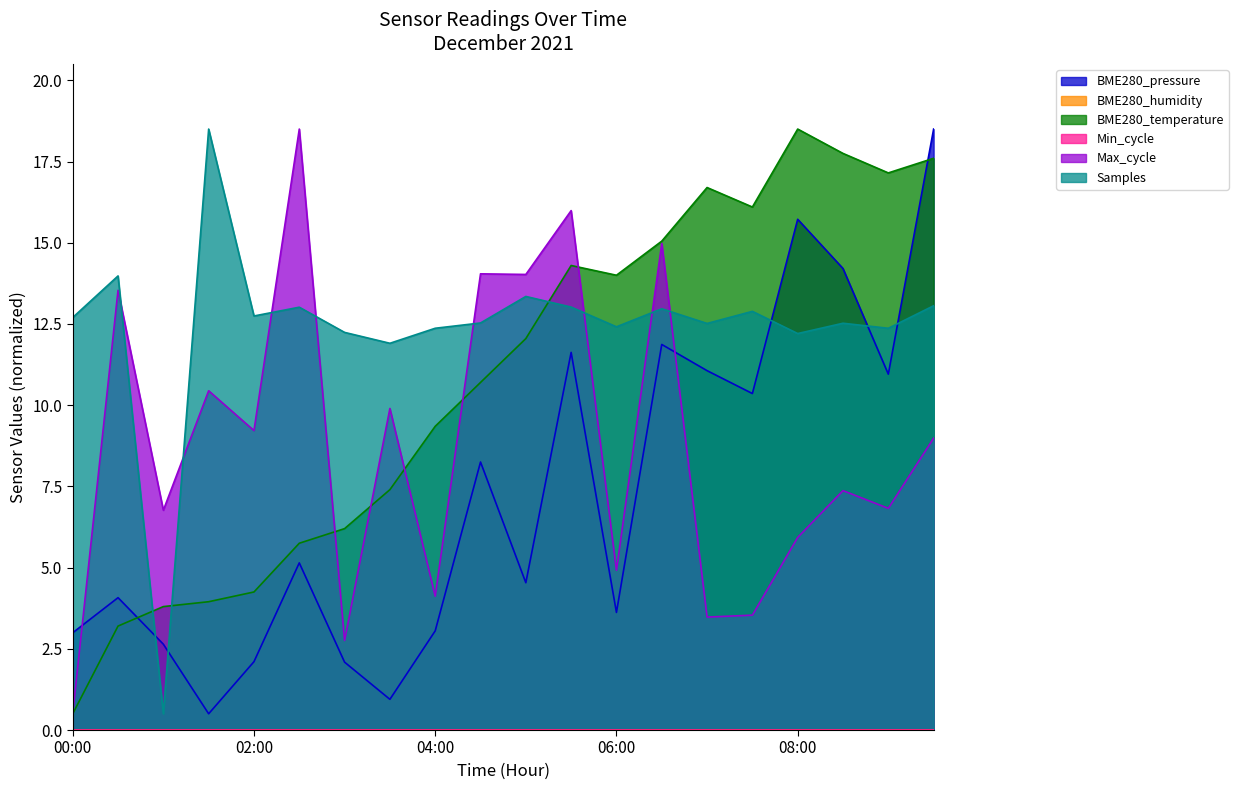

What is the label of the 14th point from the right?

03:00